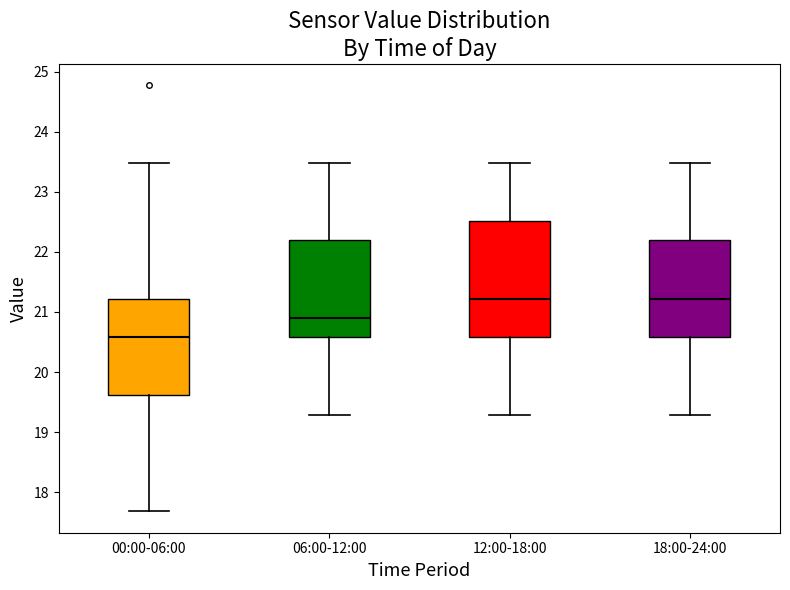

Reading left to right, read every box against the y-axis: the position of its median line, the range the box covers, and the ends of its whiskers. The values are not printed on the chart, so give them approximately, as read against the axis.

00:00-06:00: median 20.6, box 19.6 to 21.2, whiskers 17.7 to 23.5
06:00-12:00: median 20.9, box 20.6 to 22.2, whiskers 19.3 to 23.5
12:00-18:00: median 21.2, box 20.6 to 22.5, whiskers 19.3 to 23.5
18:00-24:00: median 21.2, box 20.6 to 22.2, whiskers 19.3 to 23.5